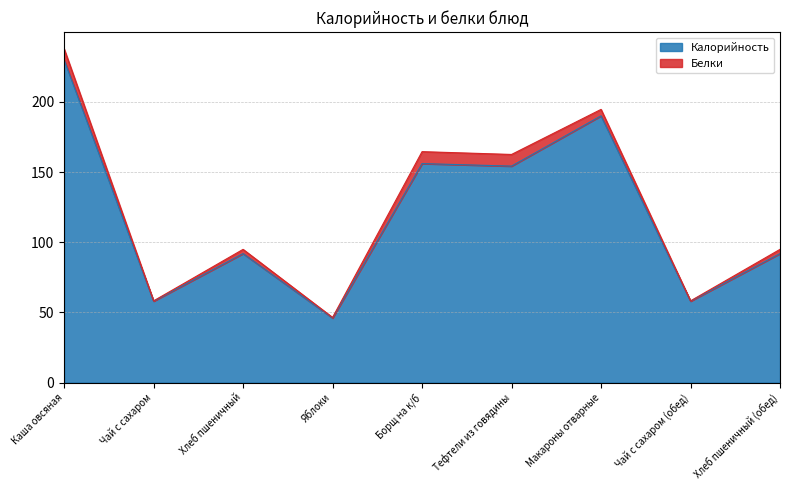

What is the label of the 6th point from the right?

Яблоки